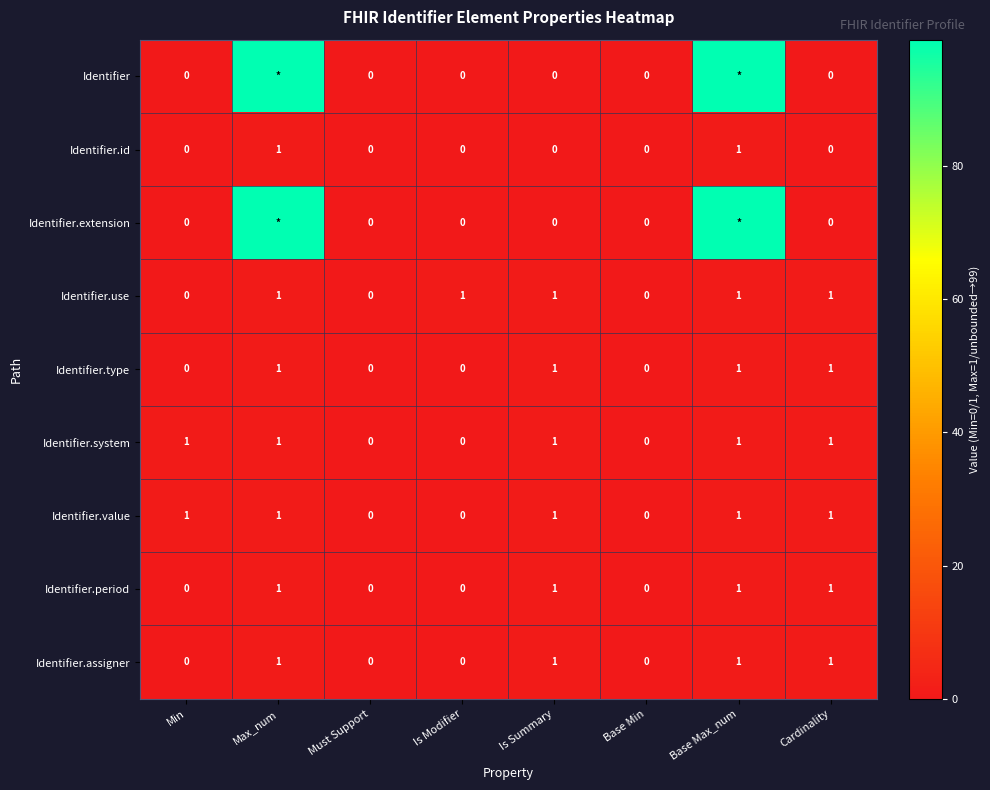

What is the maximum value for Identifier.use?

1